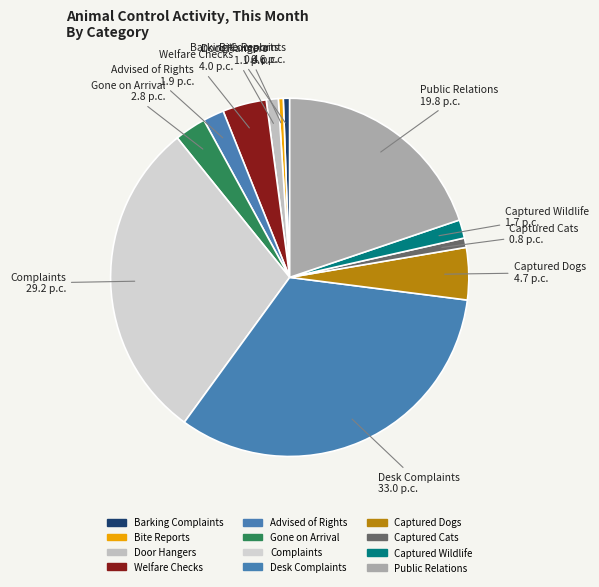

To the nearest percent, what percentage of the pie is Captured Cats?

1%